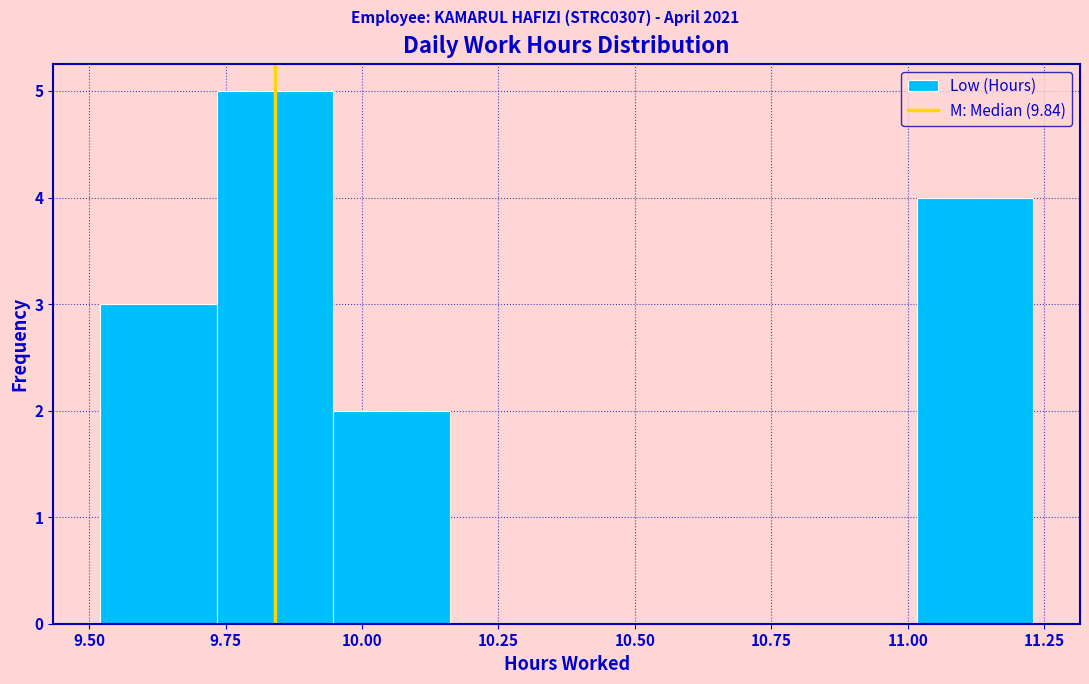

Reading left to right, transcribe this chart: for each bar, give the range it covers on the x-axis and its height. Neither the bar edges nor the heights are printed on the chart, so give them approximately, as read against the axes.

9.50 to 9.75: 3
9.75 to 9.95: 5
9.95 to 10.15: 2
10.15 to 10.40: 0
10.40 to 10.60: 0
10.60 to 10.80: 0
10.80 to 11.00: 0
11.00 to 11.25: 4